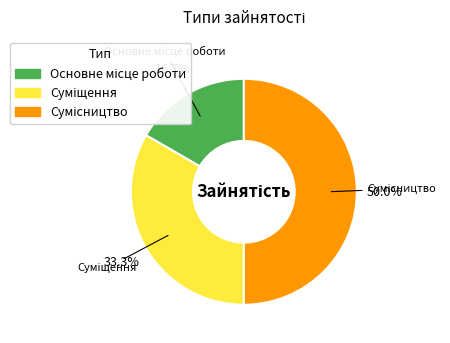

What percentage is the Сумісництво slice, to the nearest percent?

50%